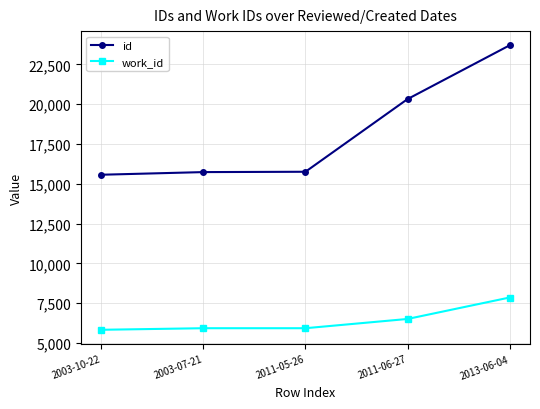

Which series has the largest total across all categories?

id